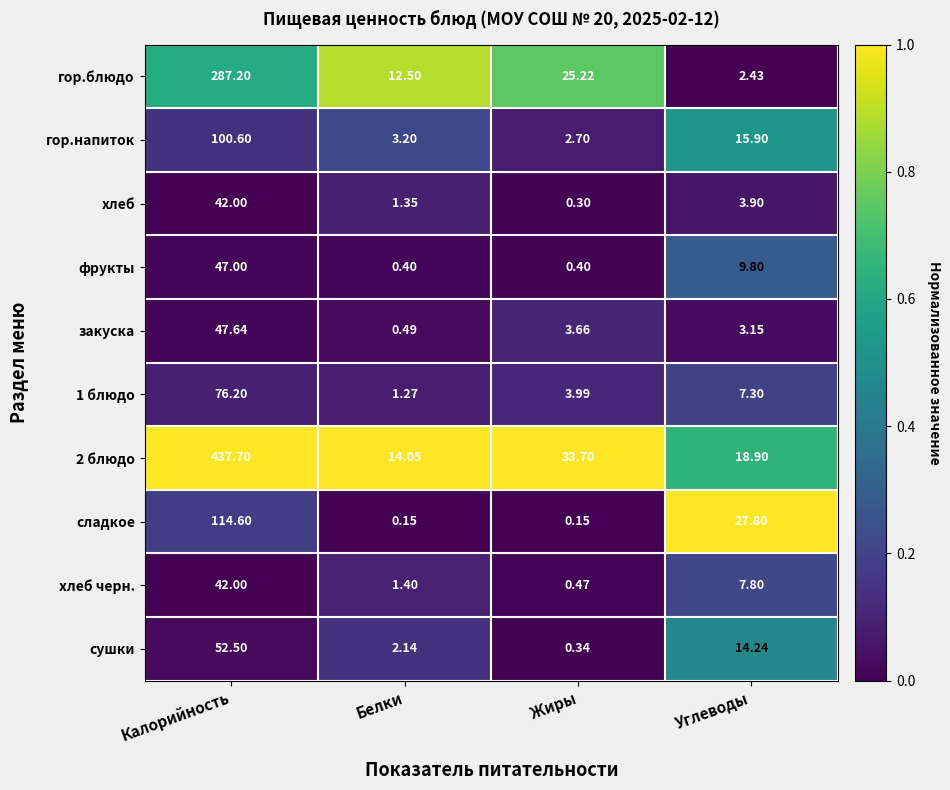

At which label does гор.блюдо reach its minimum?

Углеводы